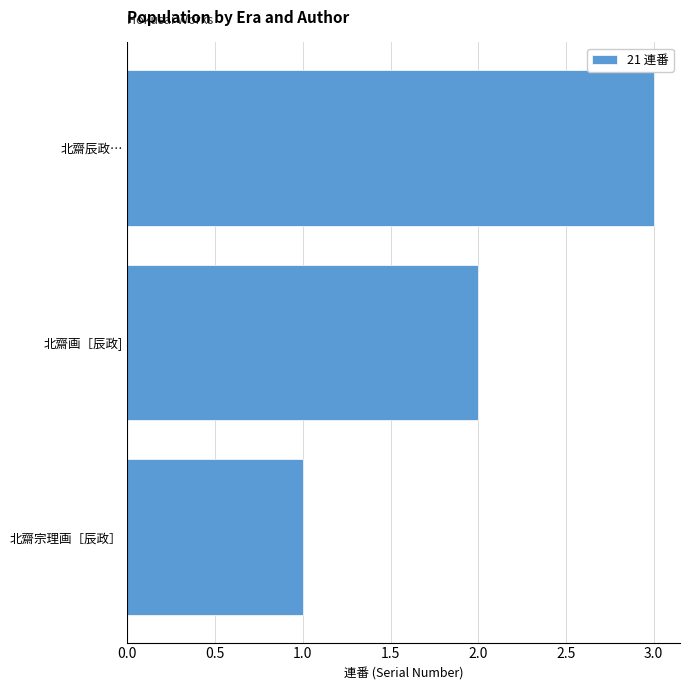

What is the change in value from 北齋宗理画［辰政］ to 北齋辰政…?

+2